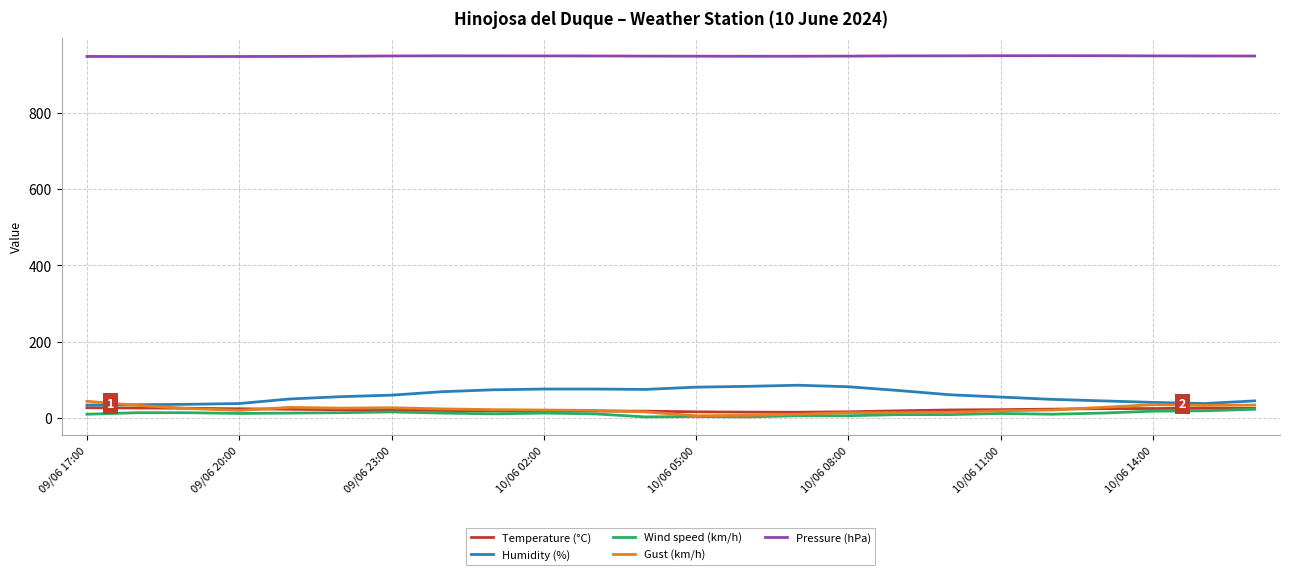

What is the minimum value for Pressure (hPa)?

947.2